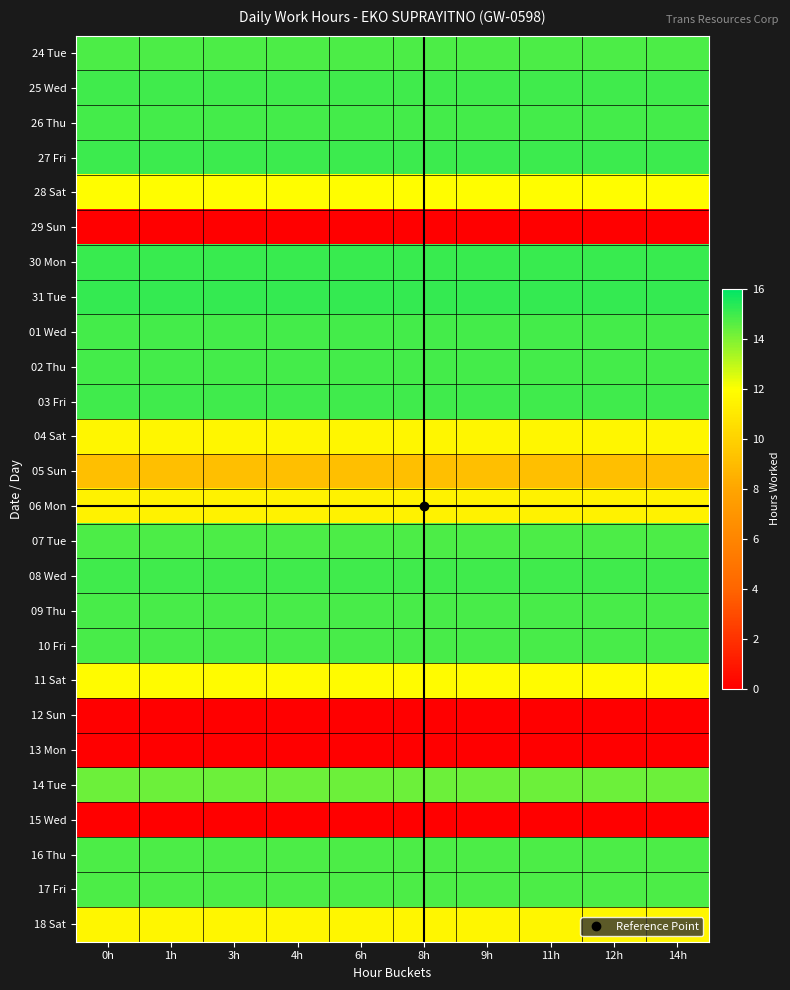

Which category has the highest value across all series?

0h